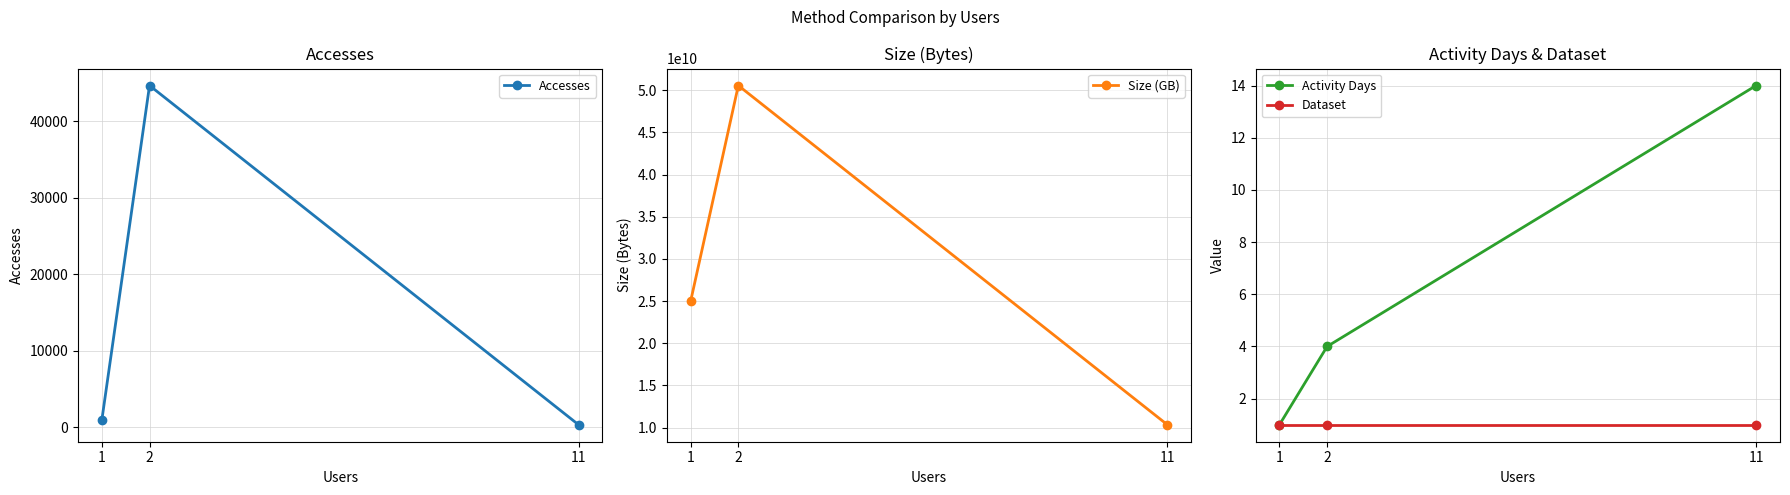

True or false: Size (GB) has a value of 4703366086 at 11.

False